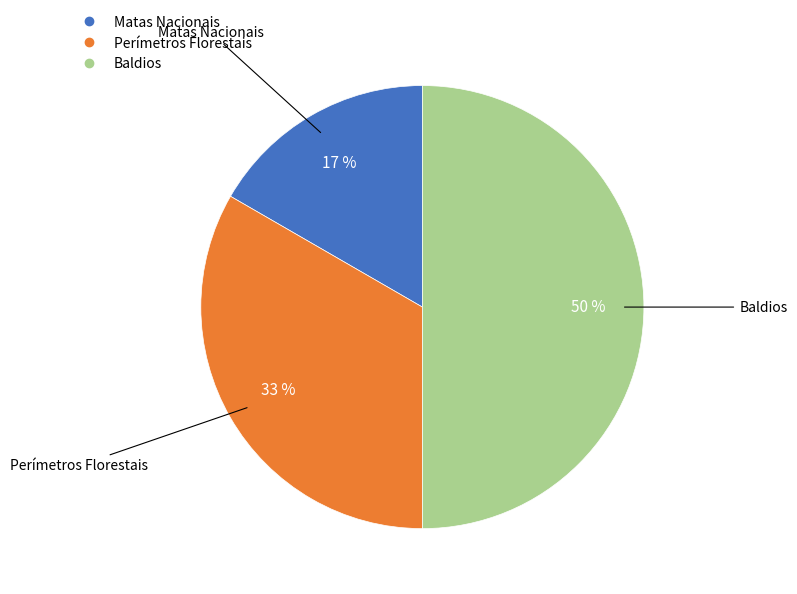

Combined, do Matas Nacionais and Baldios account for over 50%?

Yes